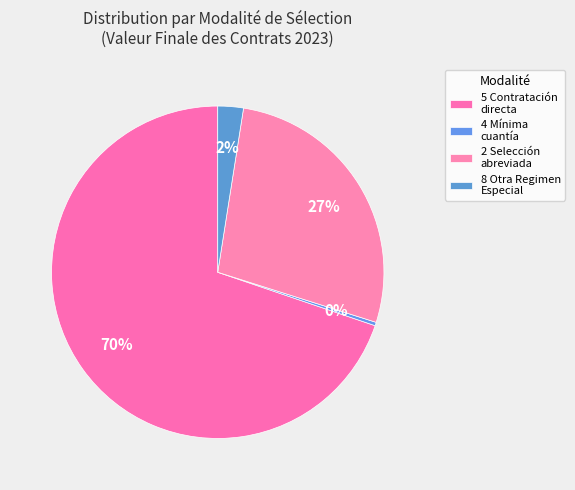

Count the number of slices in the pie.

4